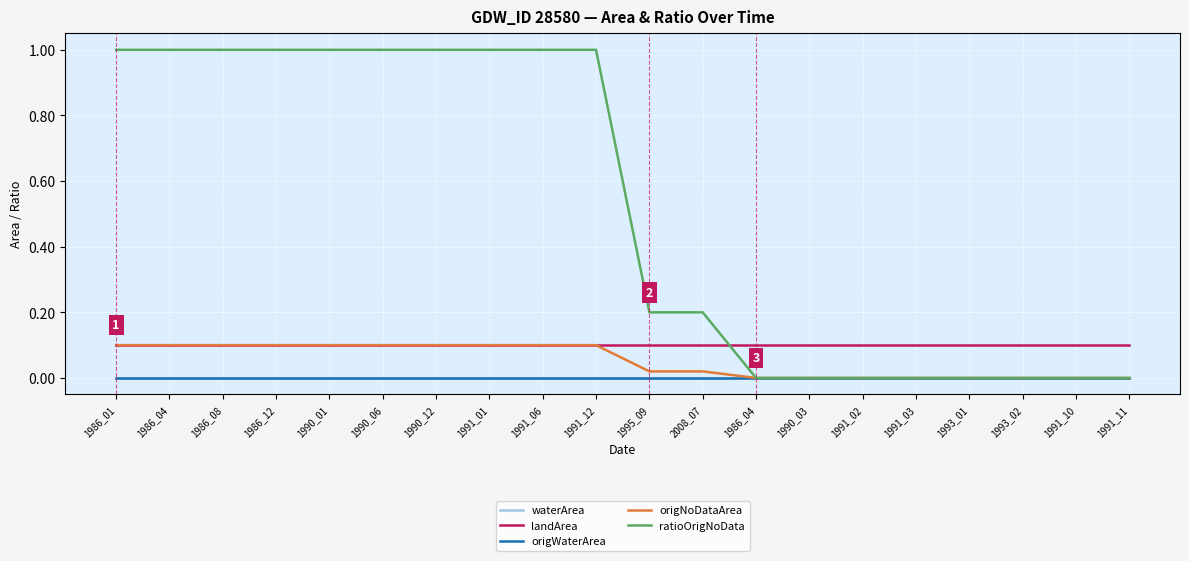

Does the chart display data point markers on the line(s)?

No